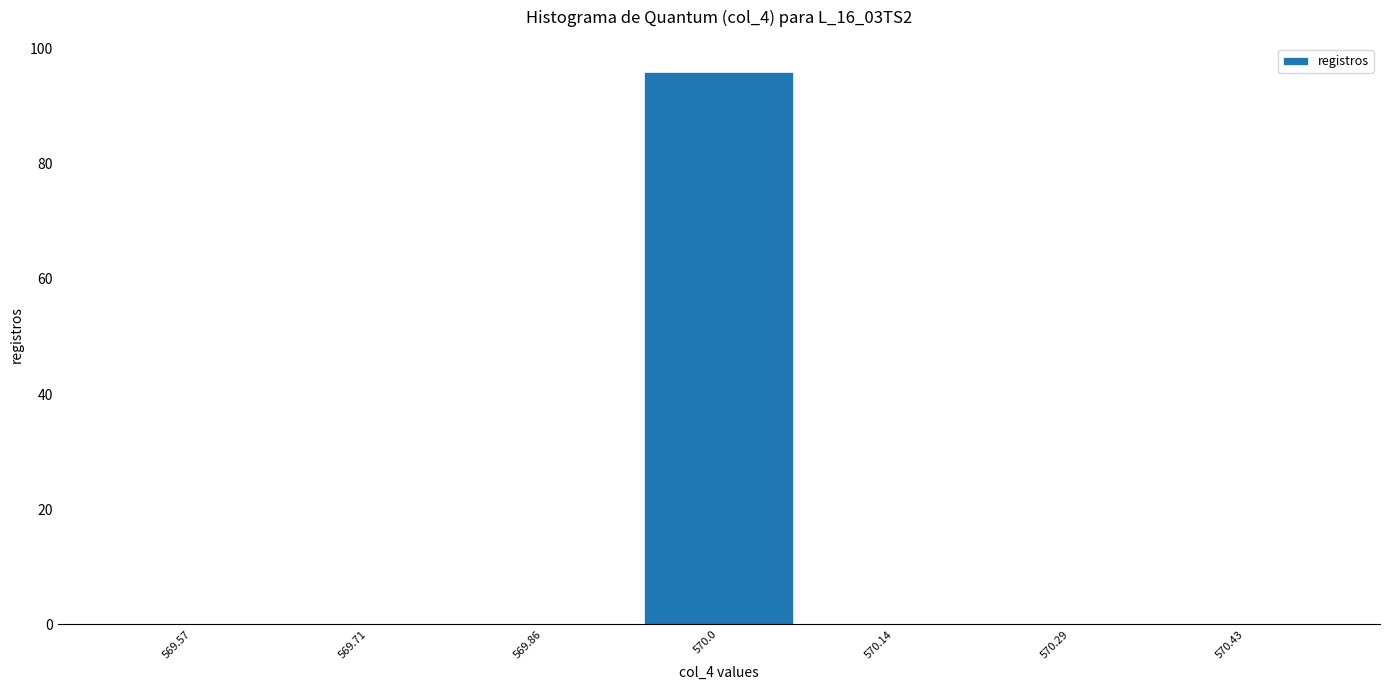

Reading left to right, transcribe this chart: for each bar, give the range it covers on the x-axis and its height. Neither the bar edges nor the heights are printed on the chart, so give them approximately, as read against the axes.

569.50 to 569.64: 0
569.64 to 569.78: 0
569.78 to 569.92: 0
569.92 to 570.08: 96
570.08 to 570.22: 0
570.22 to 570.36: 0
570.36 to 570.50: 0